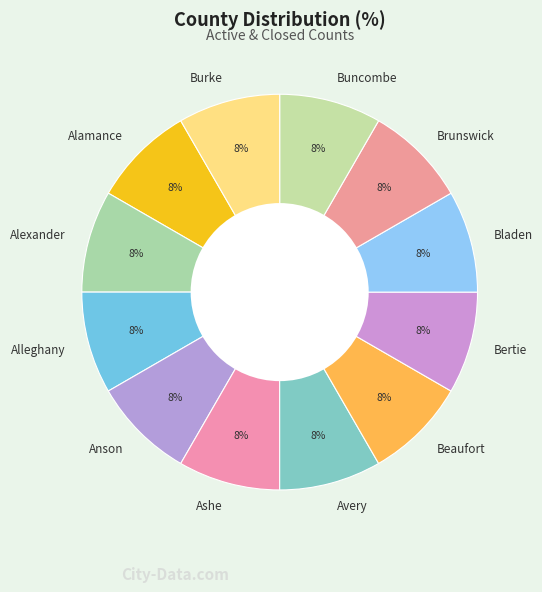

To the nearest percent, what is the difference between the Burke and Anson slice percentages?

0%